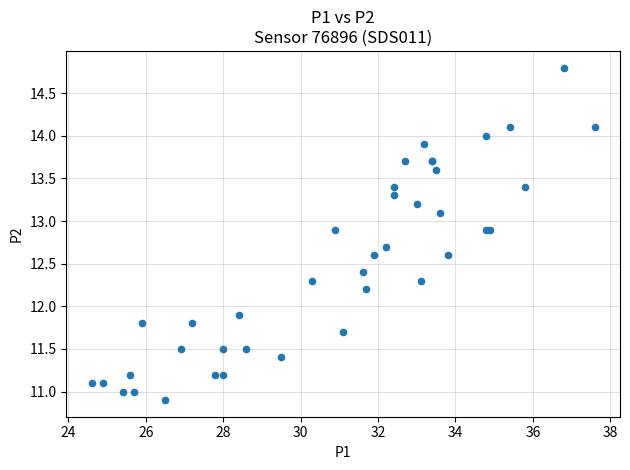

What Y value in the scatter plot is closest to 12?

11.9